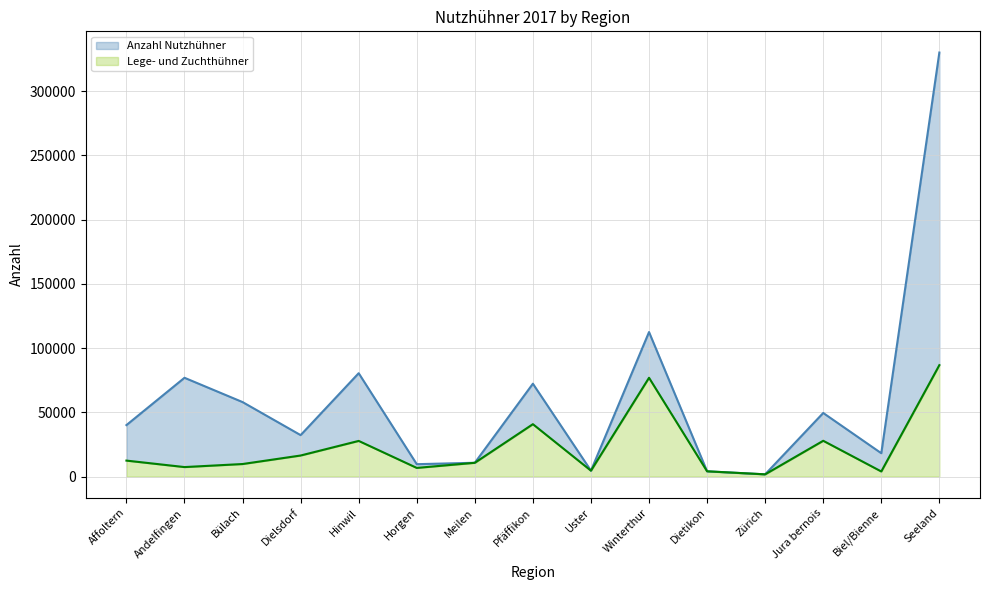

What is the label of the 6th point from the right?

Winterthur